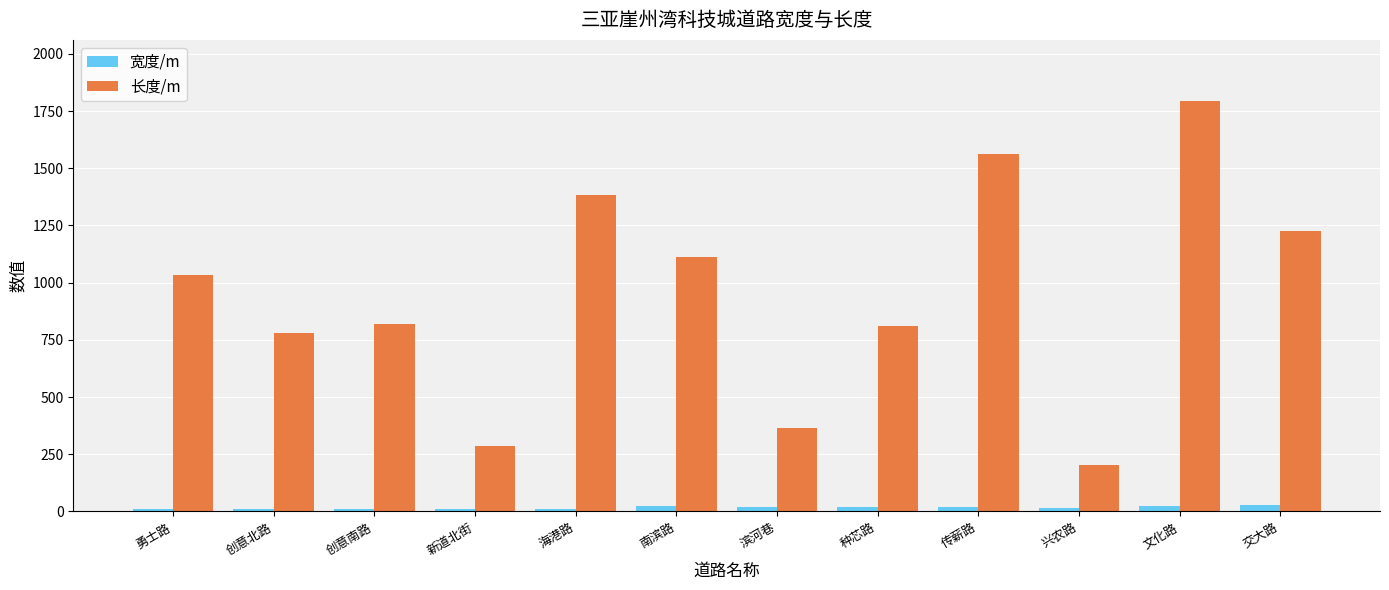

The 长度/m series shows 1222 at 文化路. True or false?

False